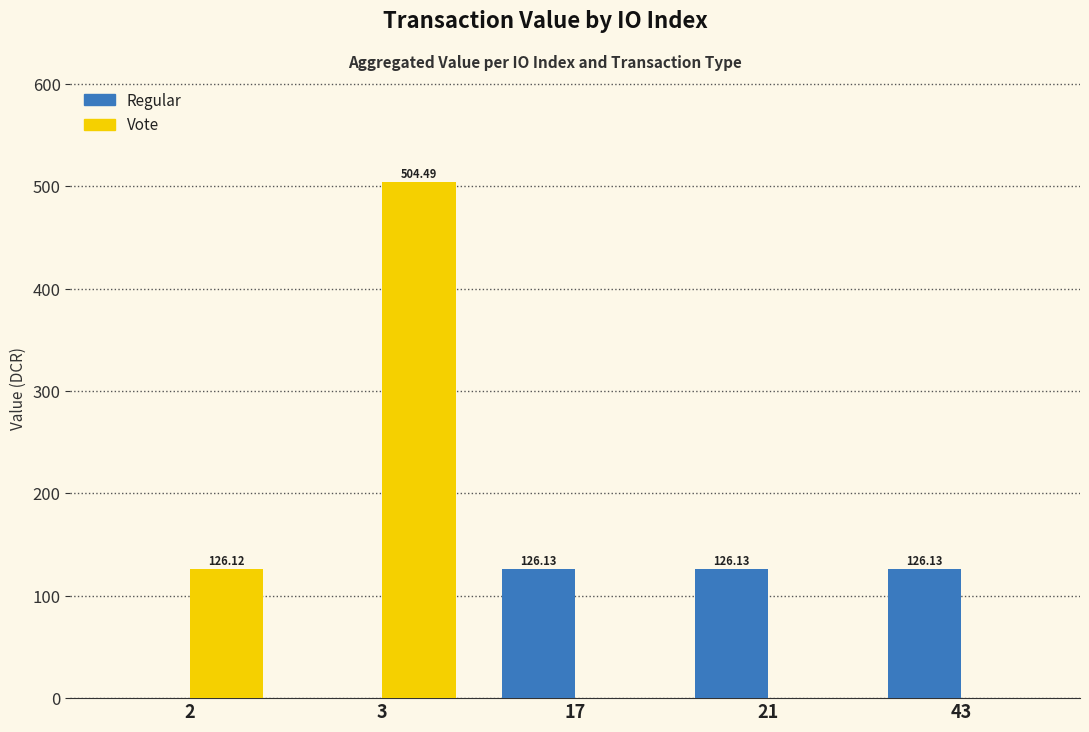

Which series has the largest total across all categories?

Vote